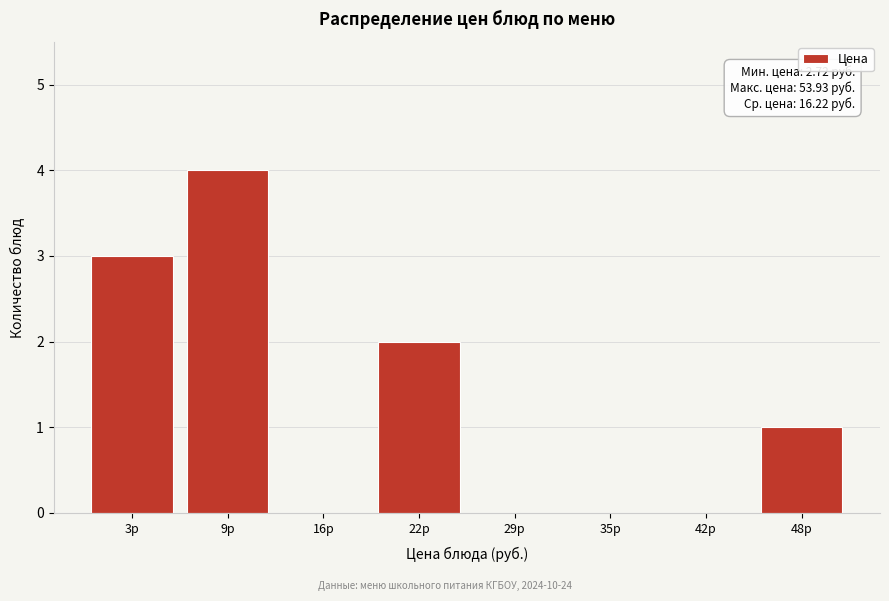

Reading right to left, list all the values displayed in this chart.

48р=1	42р=0	35р=0	29р=0	22р=2	16р=0	9р=4	3р=3